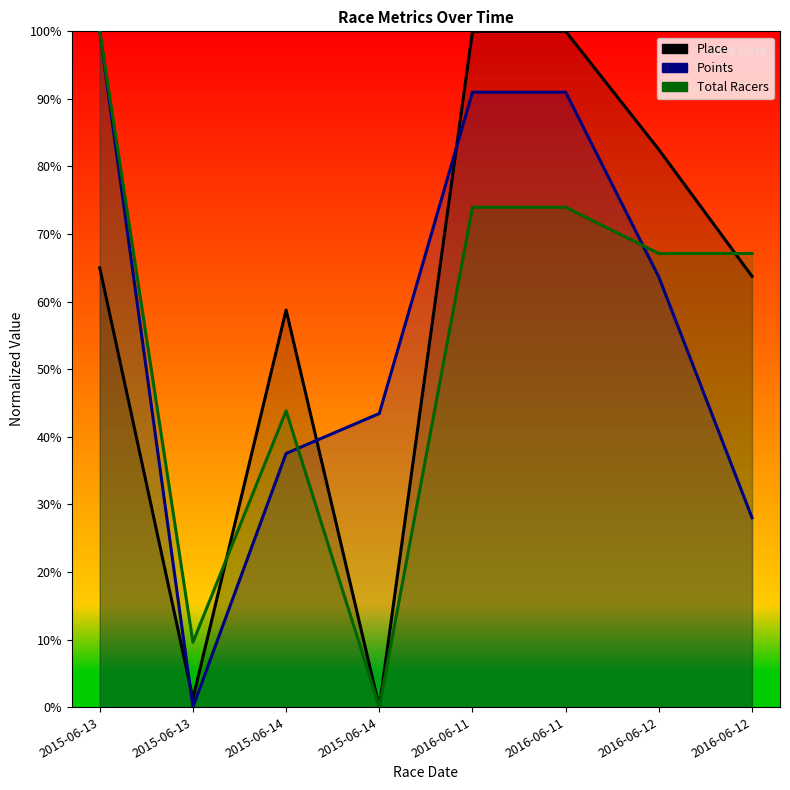

Reading left to right, list all the values displayed in this chart.

Place: 65.0	1.2	58.8	0.0	100.0	100.0	82.5	63.7
Points: 100.0	0.0	37.5	43.4	91.0	91.0	63.6	28.0
Total Racers: 100.0	9.6	43.8	0.0	74.0	74.0	67.1	67.1